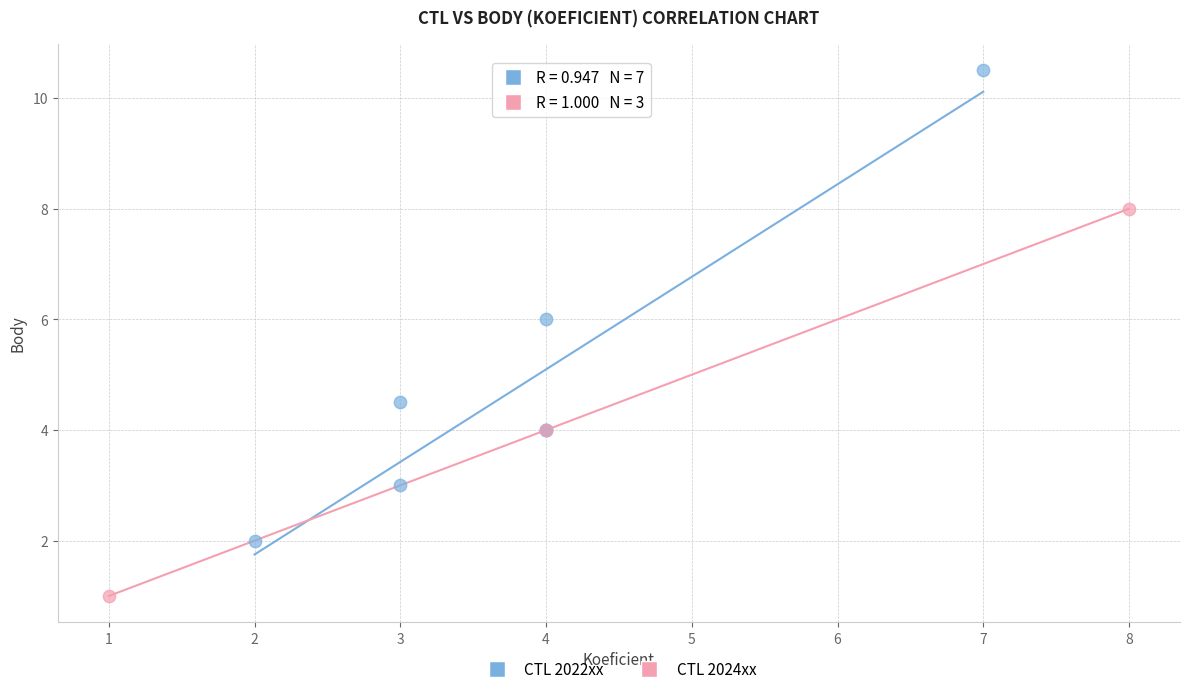

Which series contains the lowest Y value?

CTL 2024xx